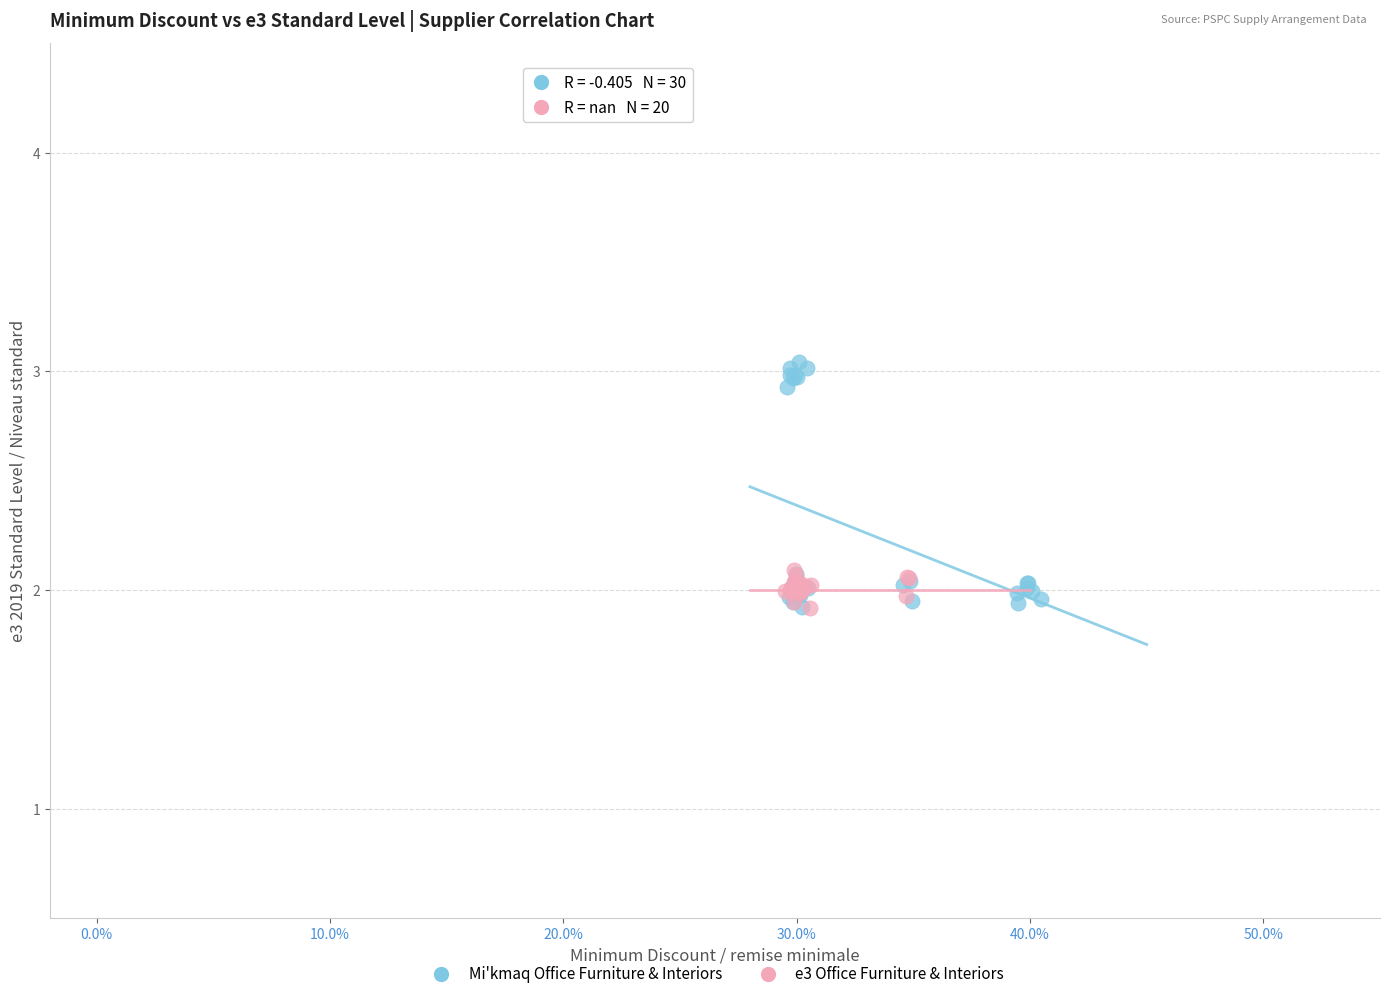

Which series reaches the maximum Y coordinate?

Mi'kmaq Office Furniture & Interiors